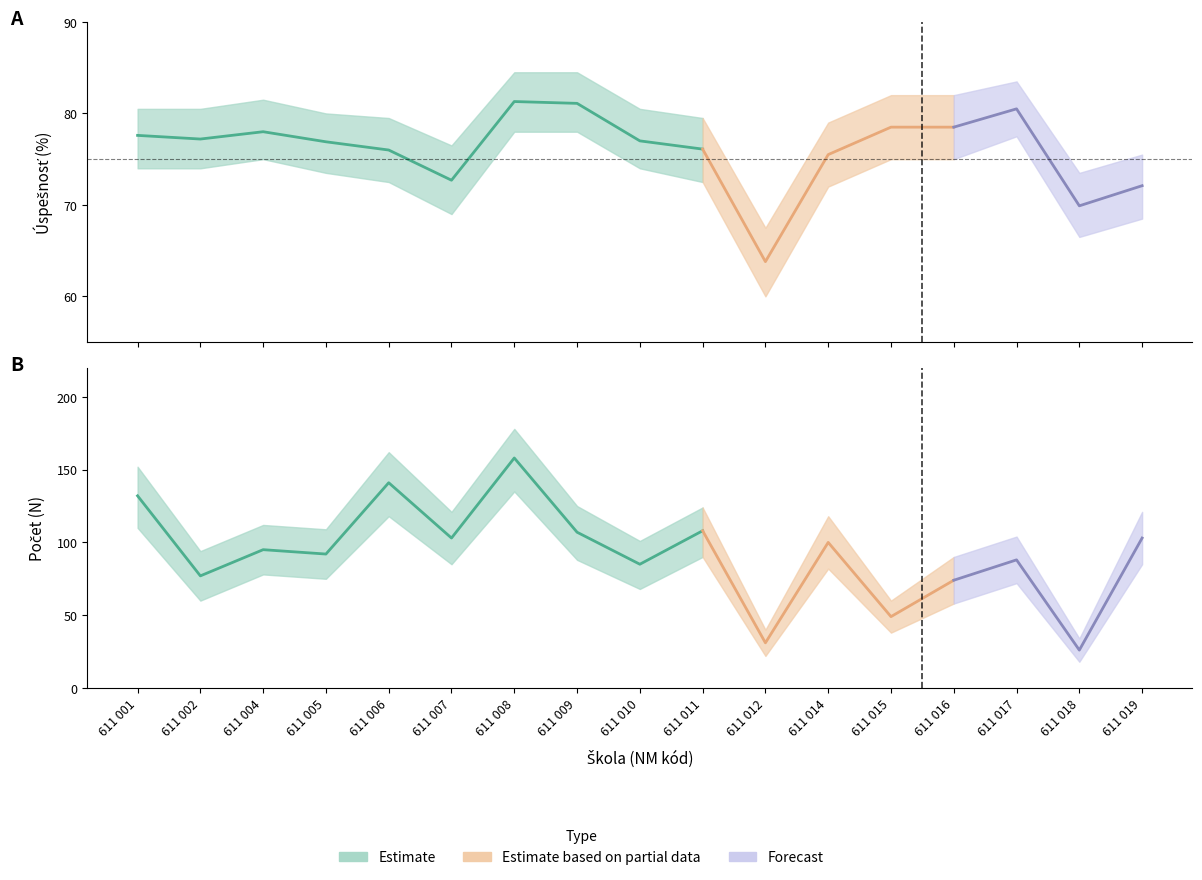

True or false: N_int and uspes_int intersect in this chart.

True